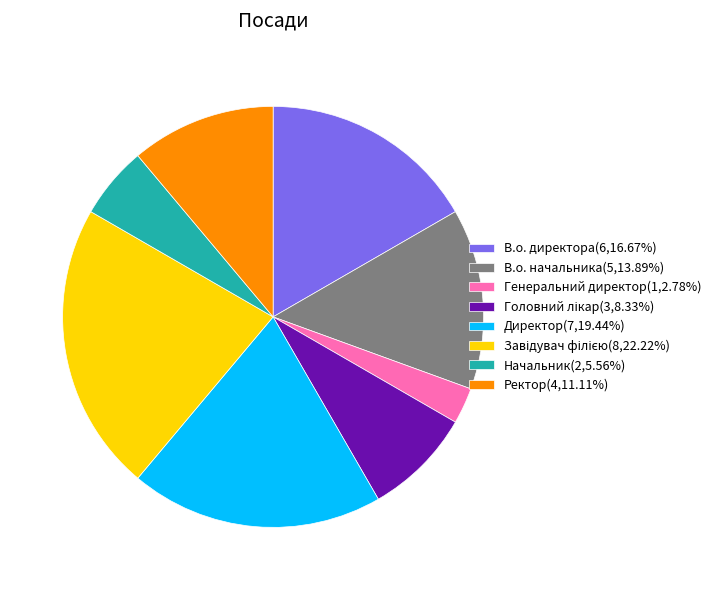

What is the ratio of the value at В.о. директора(6,16.67%) to the value at Генеральний директор(1,2.78%)?

6.0